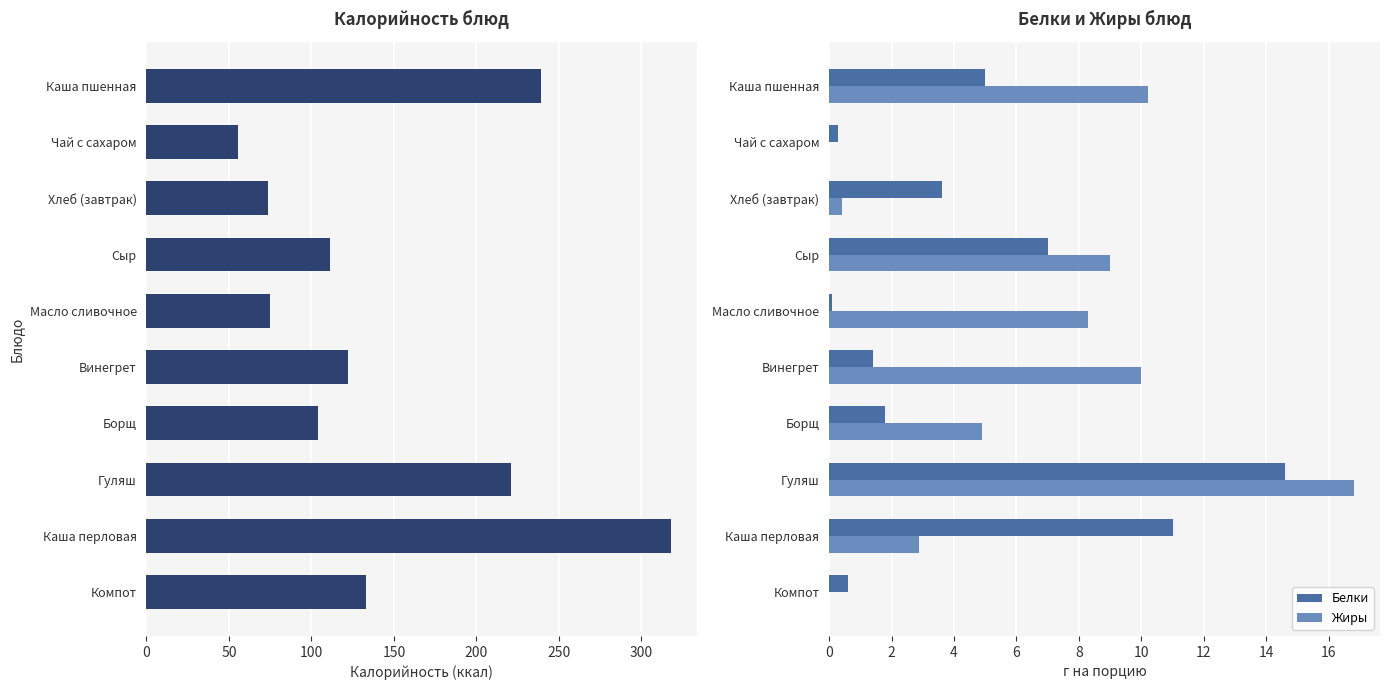

Is the value of Белки at Сыр greater than the value of Жиры at Гуляш?

No